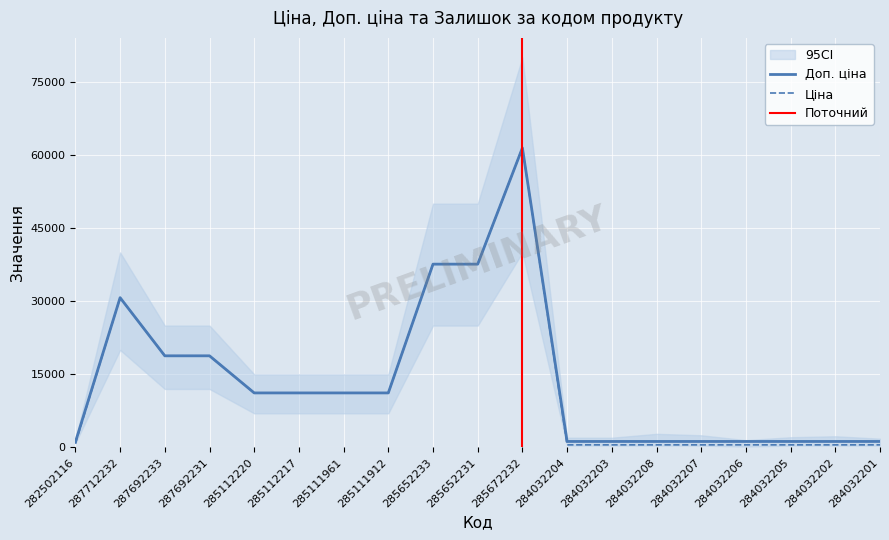

At which category is the sum across all series the highest?

285672232